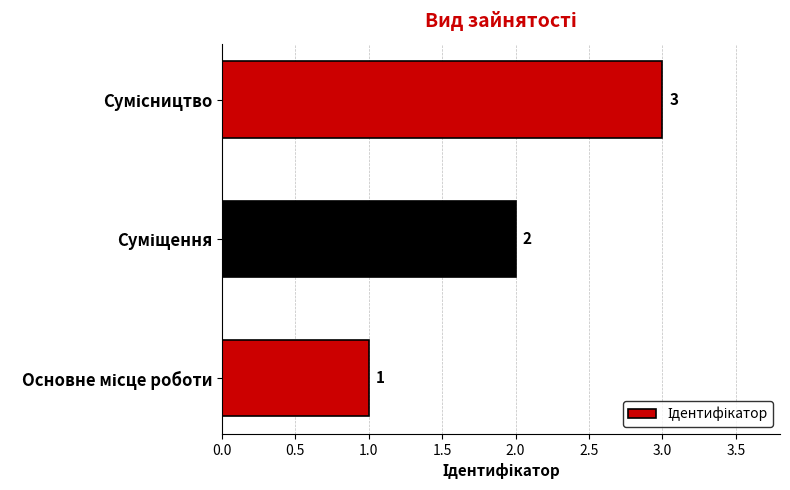

What is the maximum value shown in the chart?

3